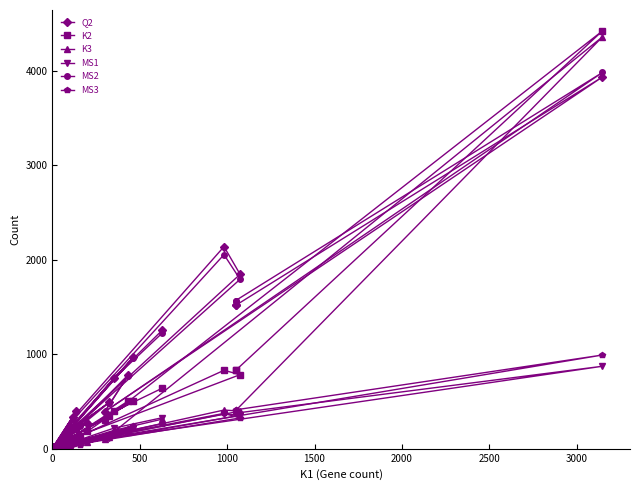

How many values in the Q2 series are below 393?

12